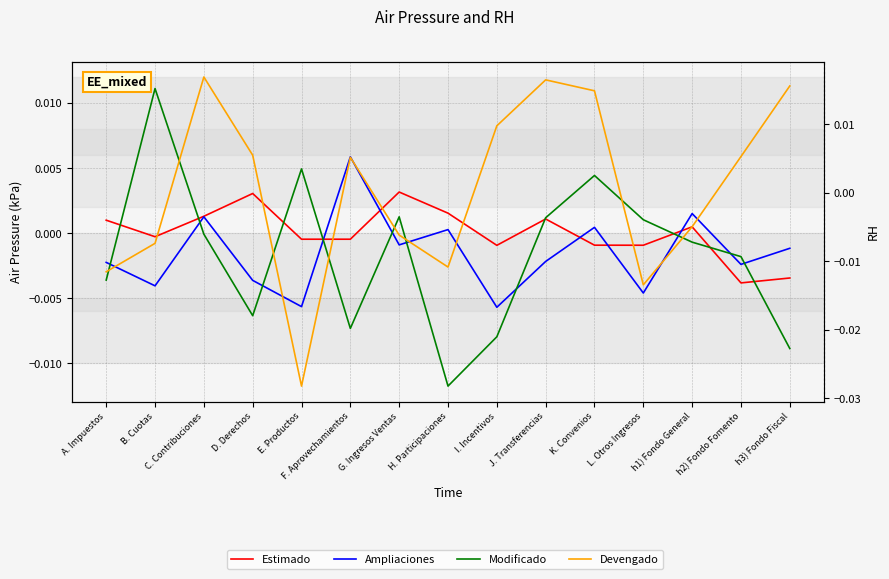

Is it true that Estimado equals -0.0 at E. Productos?

False